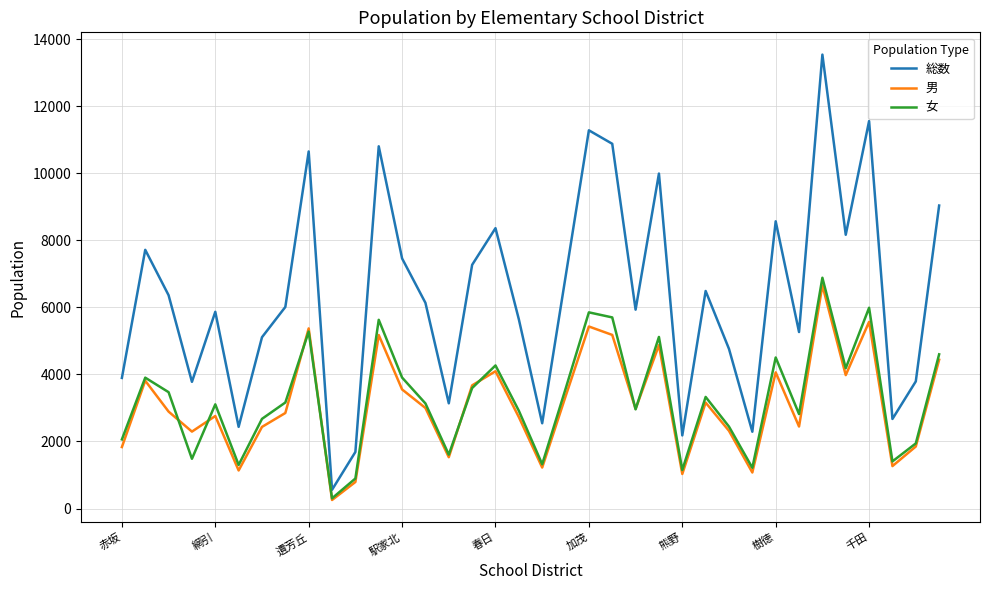

Does the chart display data point markers on the line(s)?

No